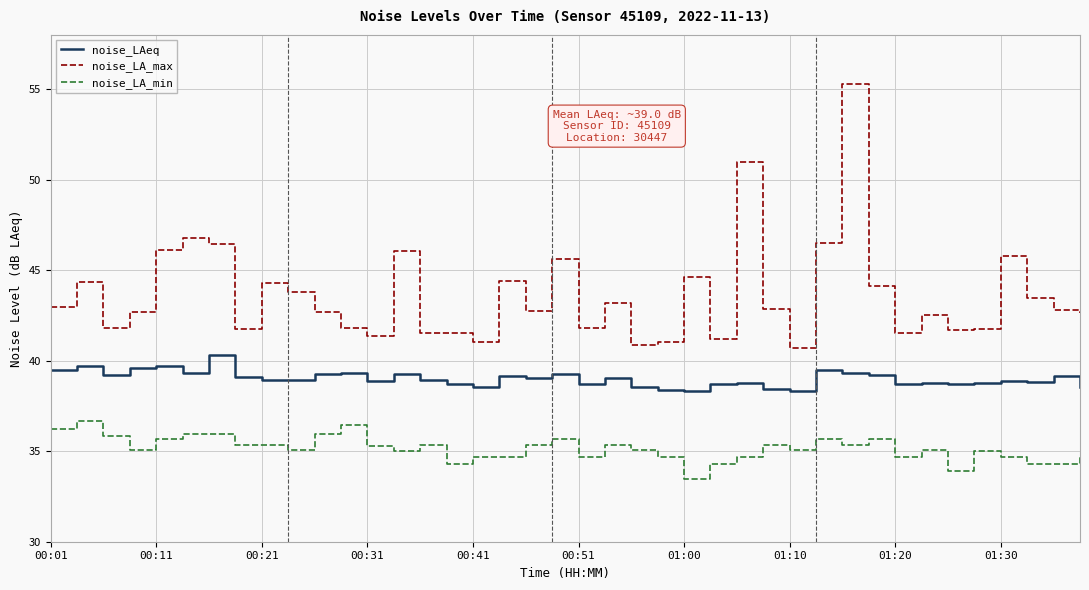

True or false: noise_LA_max and noise_LA_min cross at least once.

False